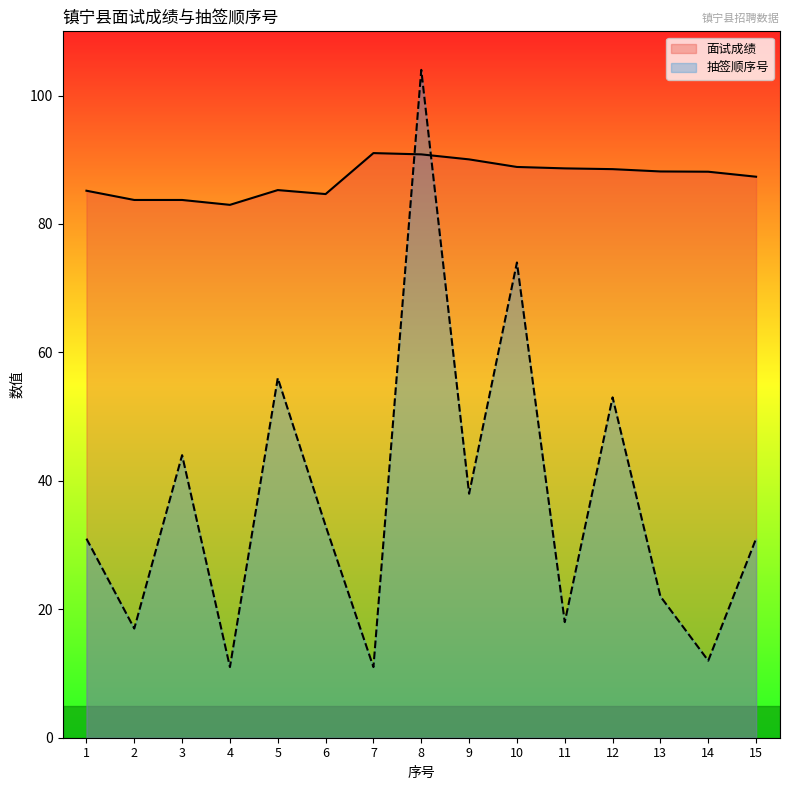

True or false: 面试成绩 has a value of 34.9 at 2.

False